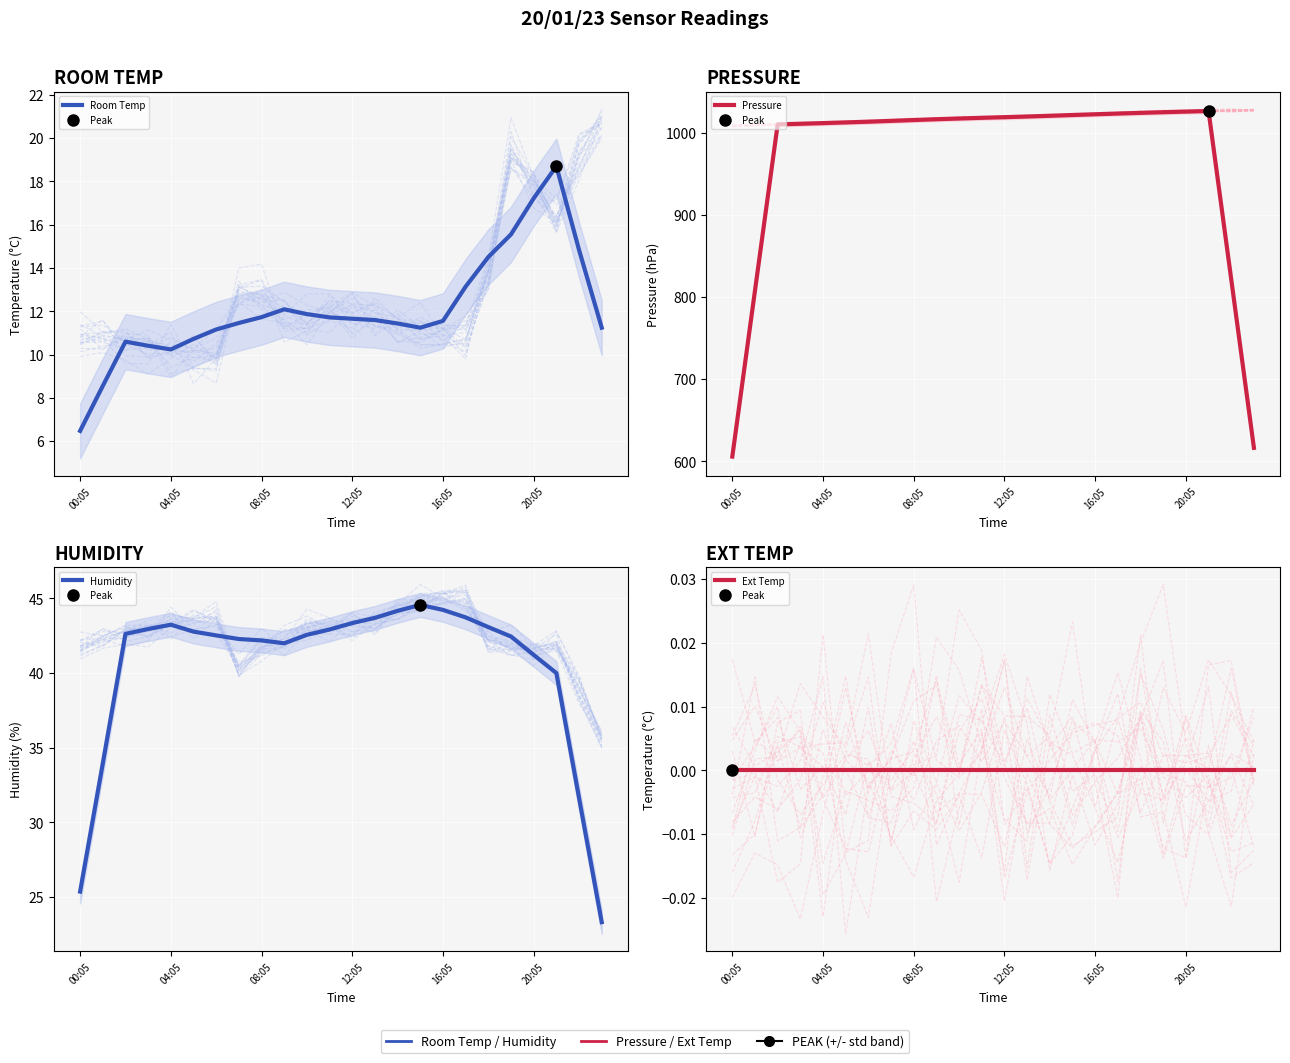

What is the label of the 14th point from the left?

13